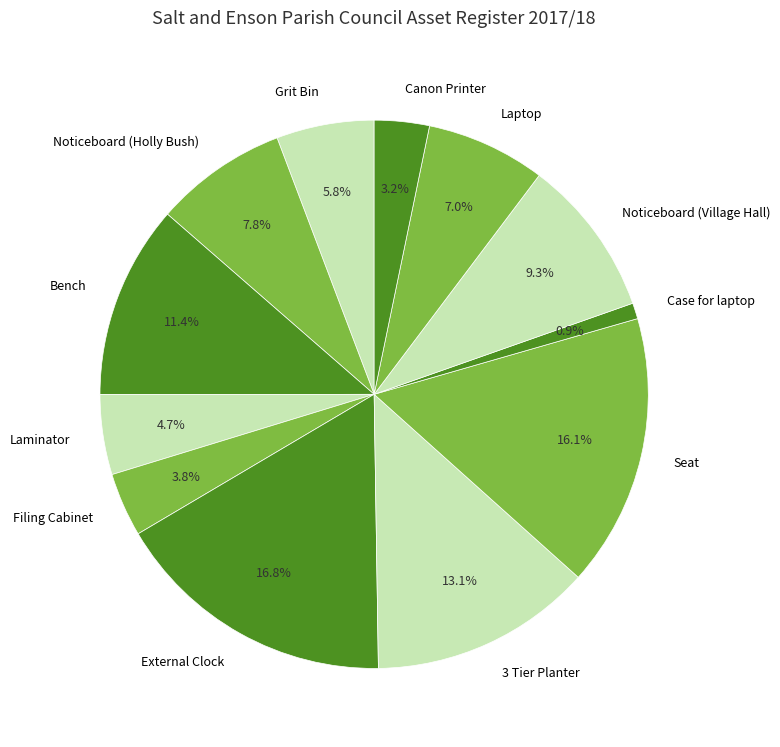

Does Laminator represent more than half of the total?

No